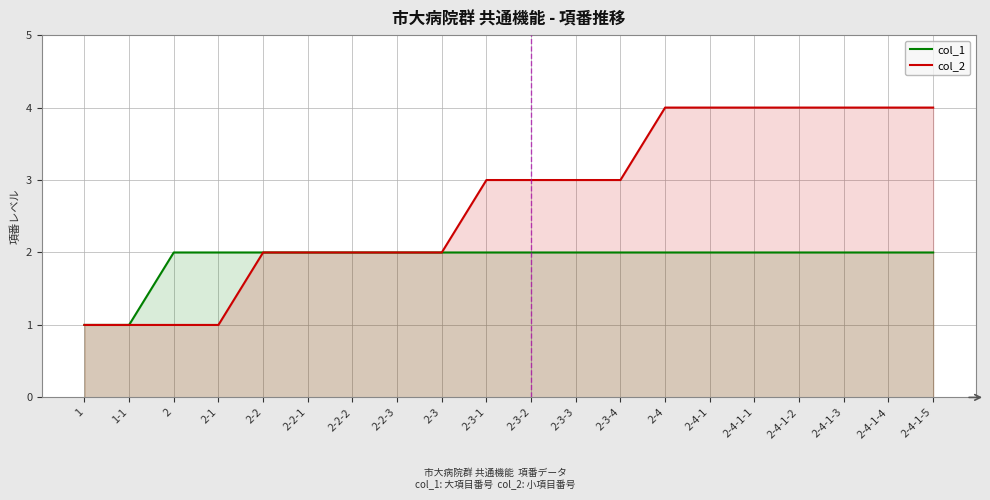

At which category is the sum across all series the highest?

2-4